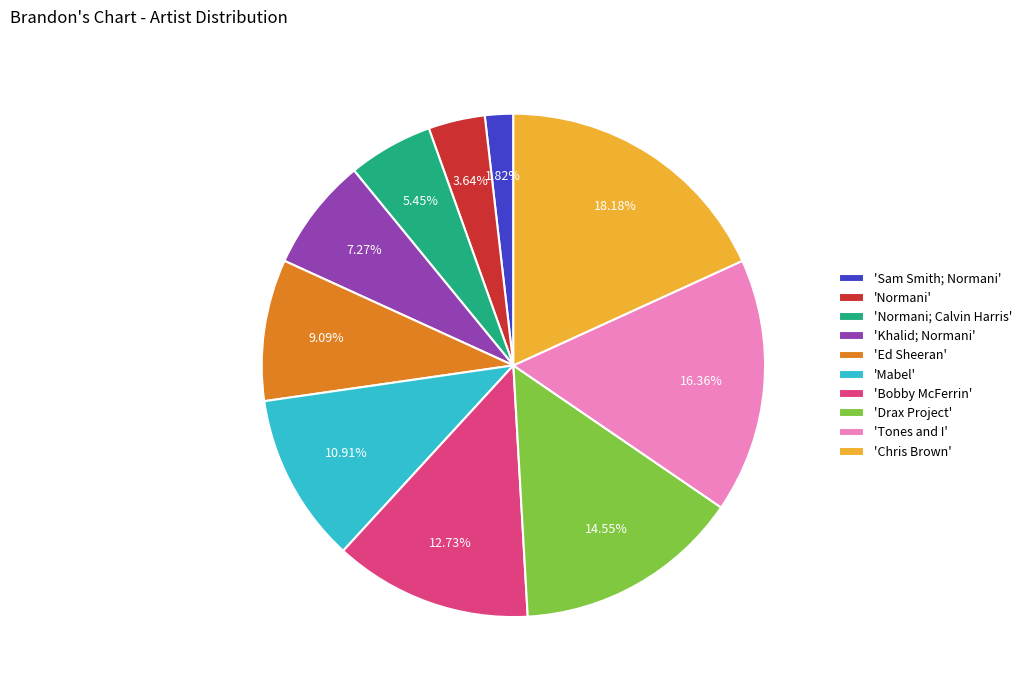

Approximately how many times larger is the value at 'Ed Sheeran' compared to 'Drax Project'?

0.6